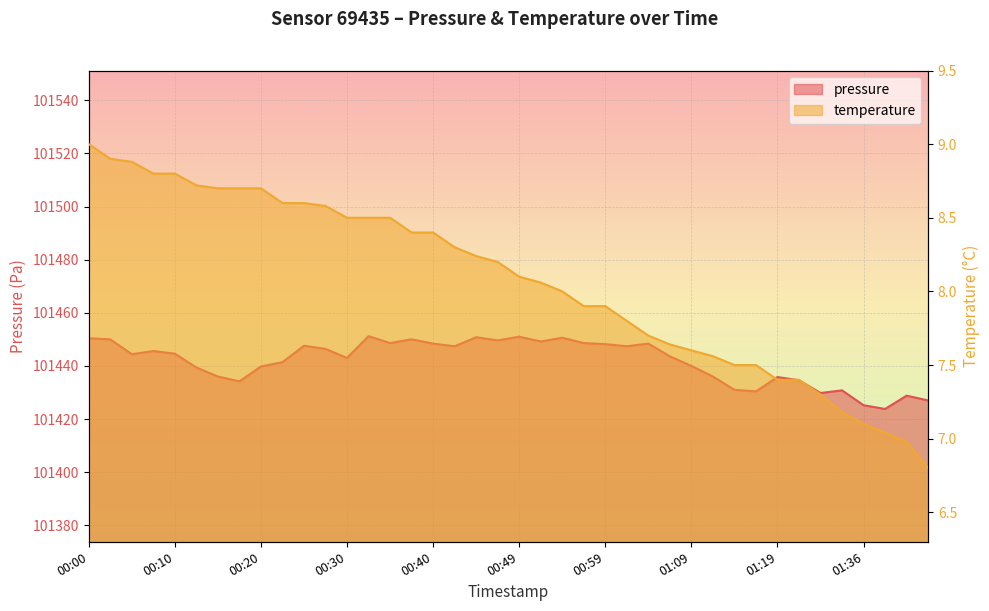

What is the spread (max minus min) of values at 00:32?

101442.7